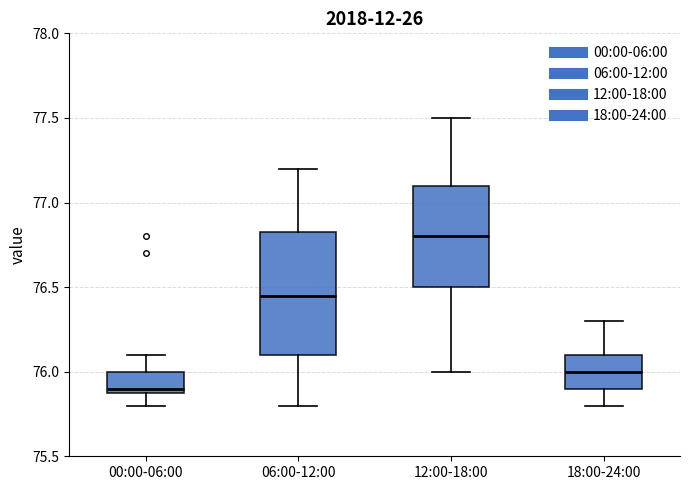

Where is the upper edge of the box for 00:00-06:00 on the y-axis? The values are not printed on the chart, so give them approximately, as read against the axis.

76.00